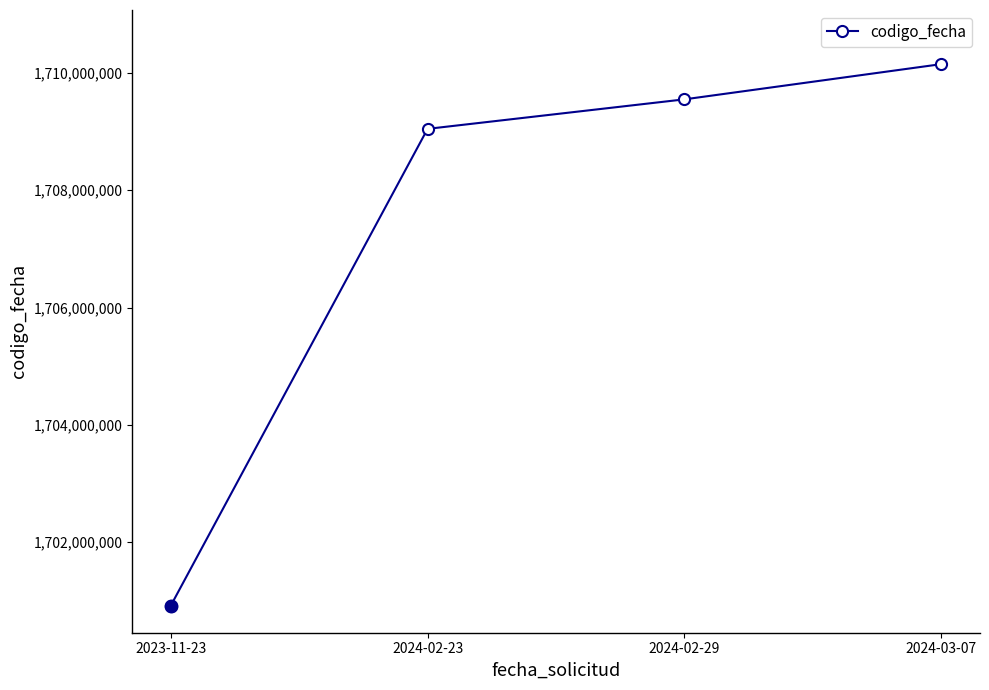

What is the label of the 4th point from the right?

2023-11-23